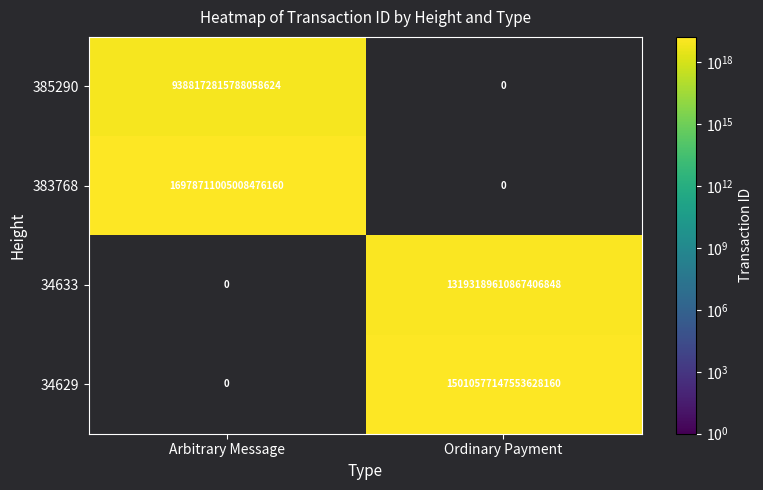

True or false: 34633 has a value of 7506752250485377024 at Ordinary Payment.

False